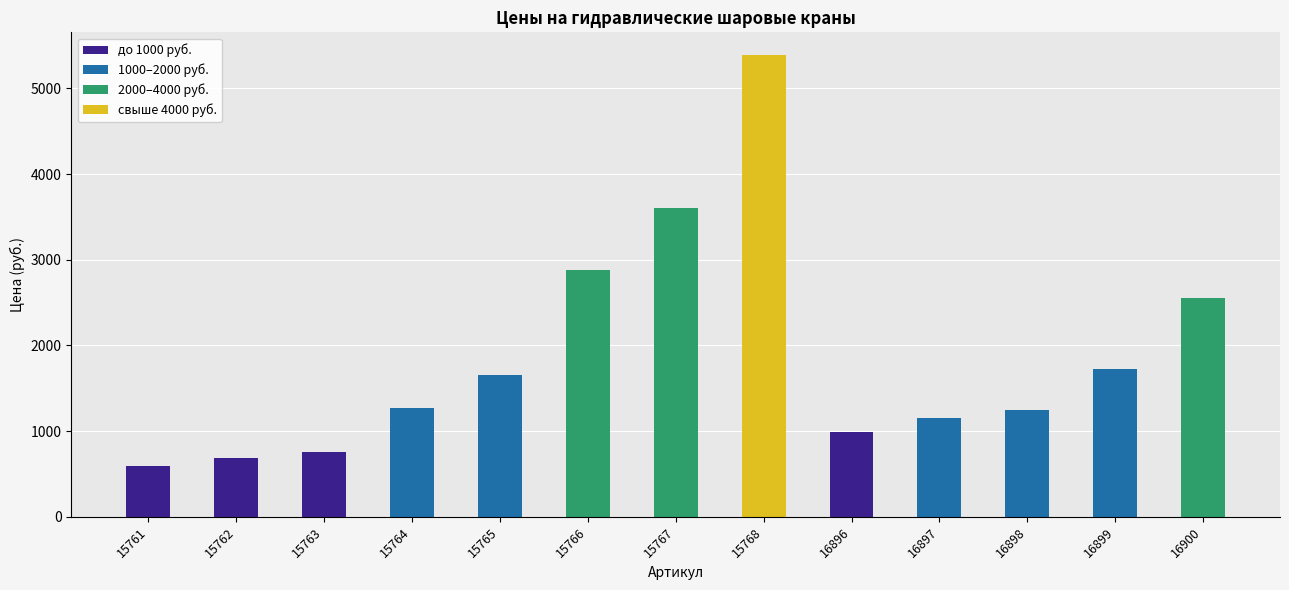

How many data points does each series have?

13